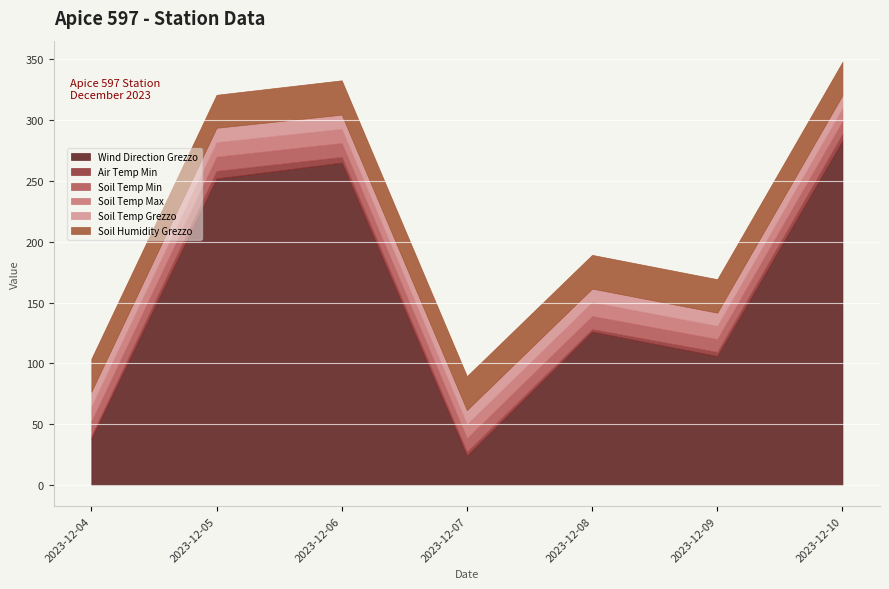

List the series in order of their peak value, lowest first.

Air Temp Min, Soil Temp Min, Soil Temp Grezzo, Soil Temp Max, Soil Humidity Grezzo, Wind Direction Grezzo